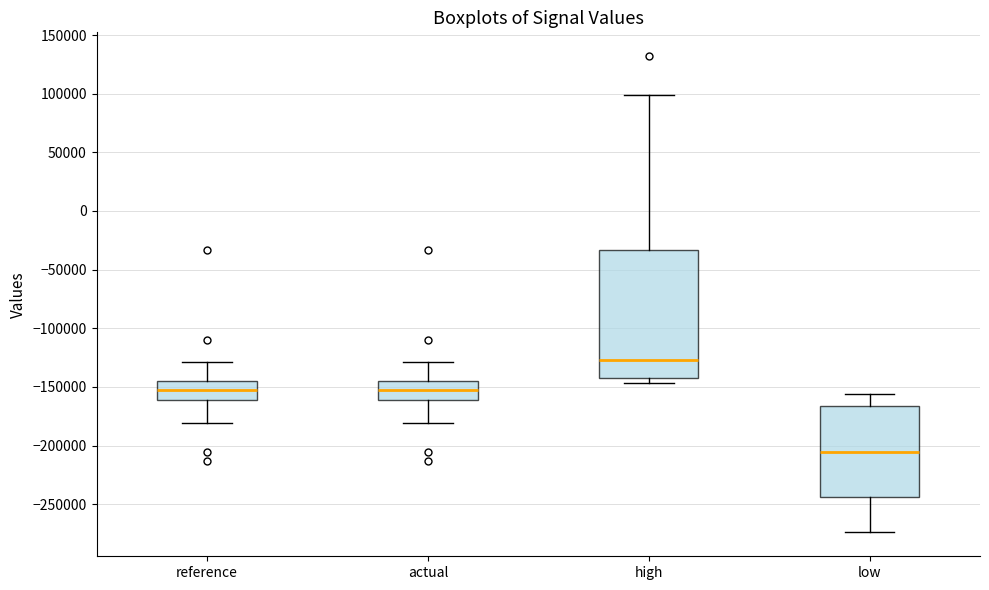

Comparing the boxes themselves (not the whiskers), which one is the tallest?

high